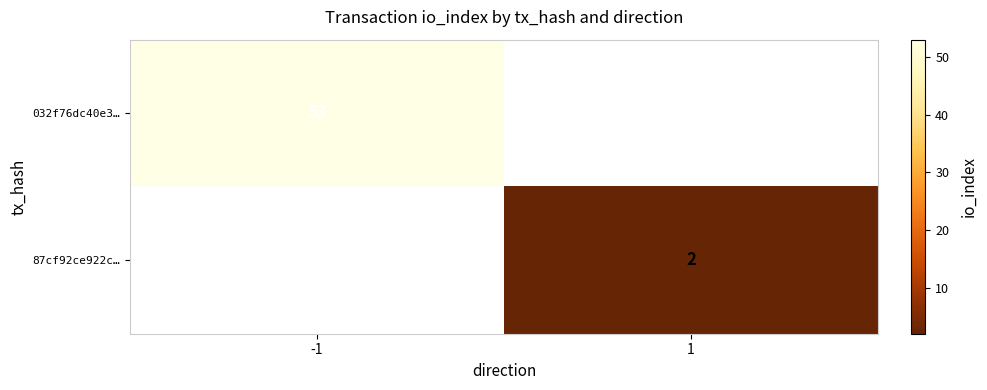

The 032f76dc40e3… series shows 75 at -1. True or false?

False